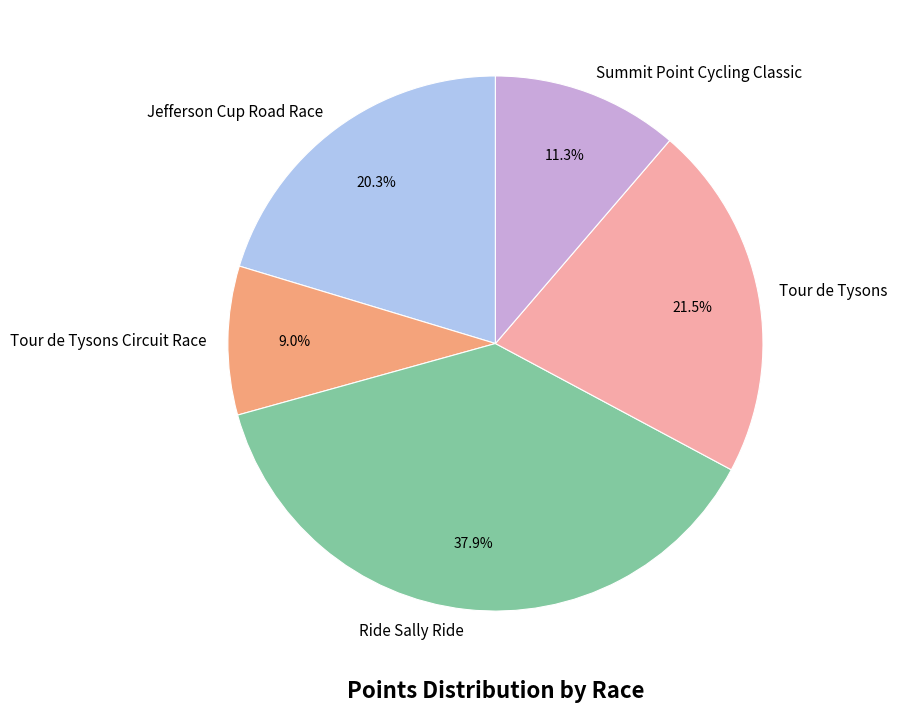

What is the ratio of the value at Tour de Tysons to the value at Ride Sally Ride?

0.6